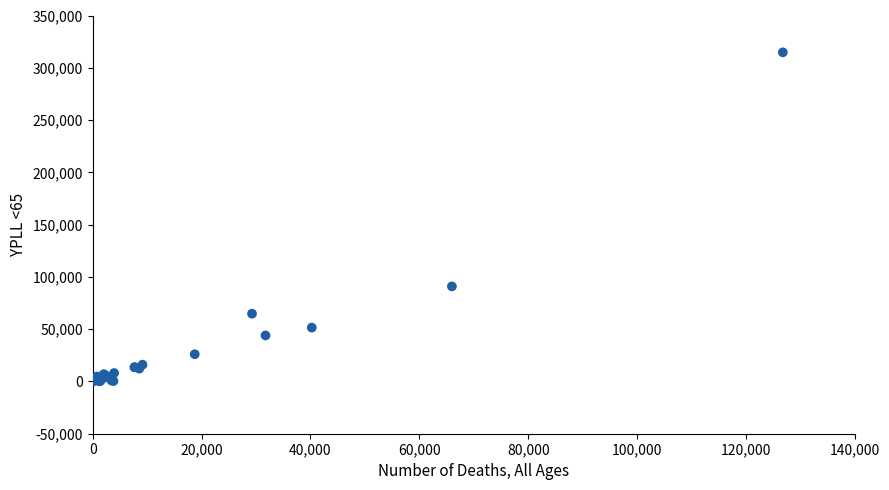

What Y value in the scatter plot is closest to 157457?

90927.5